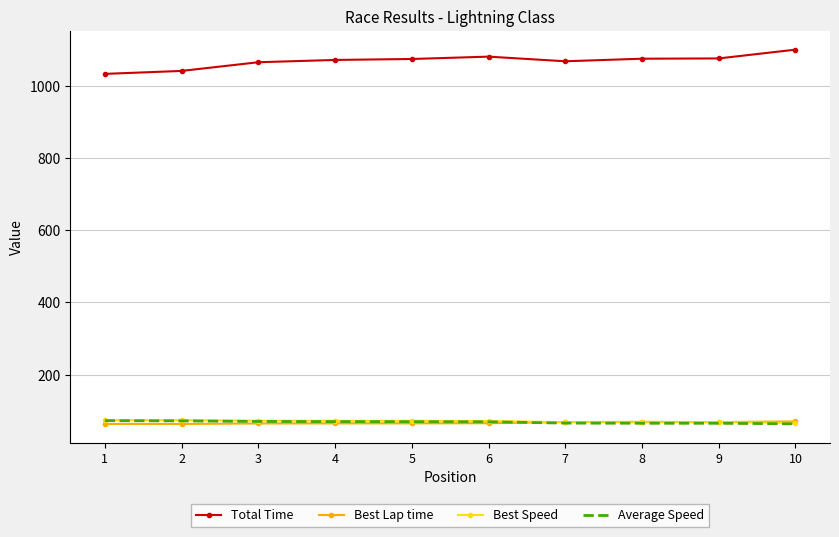

What value does the Total Time series have at 8?

1074.6